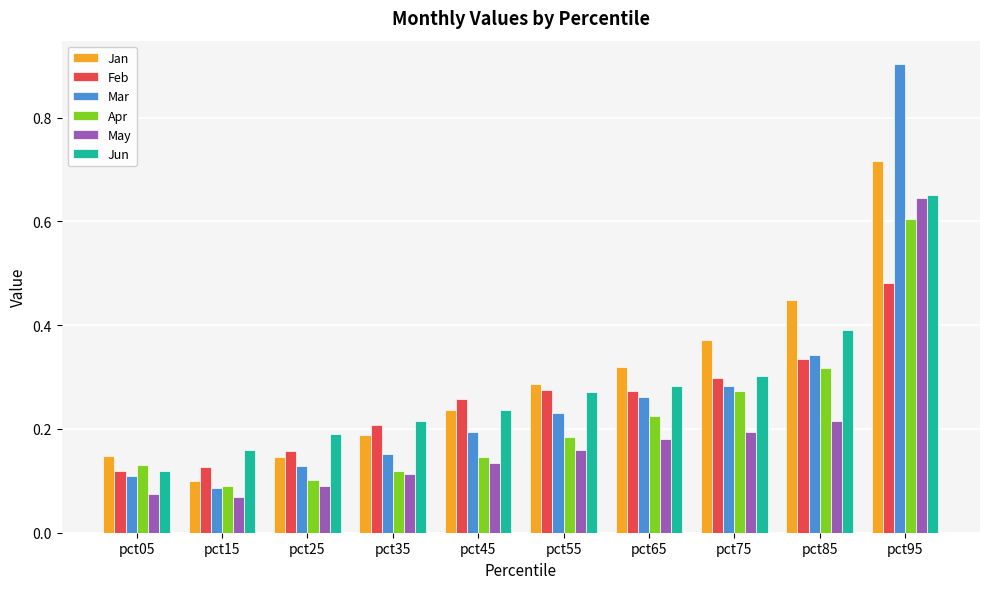

Where is Mar nearest to the value 0?

pct15